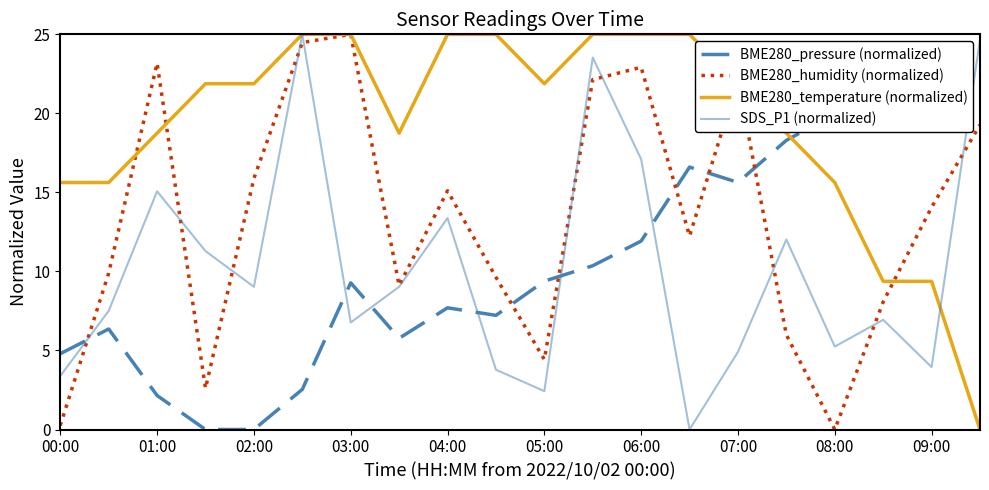

What is the maximum value for SDS_P1 (normalized)?

25.0